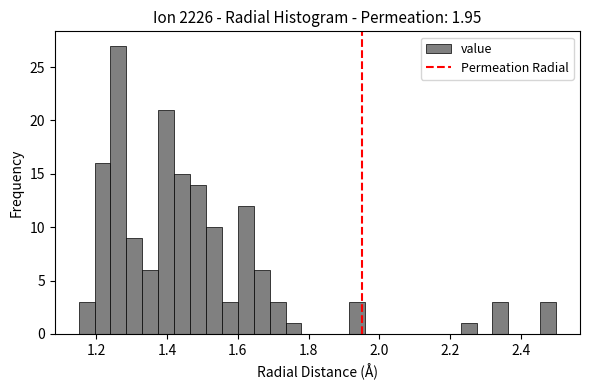

Read against the x-axis, roughly where is the centre of the tallest bar?

1.26